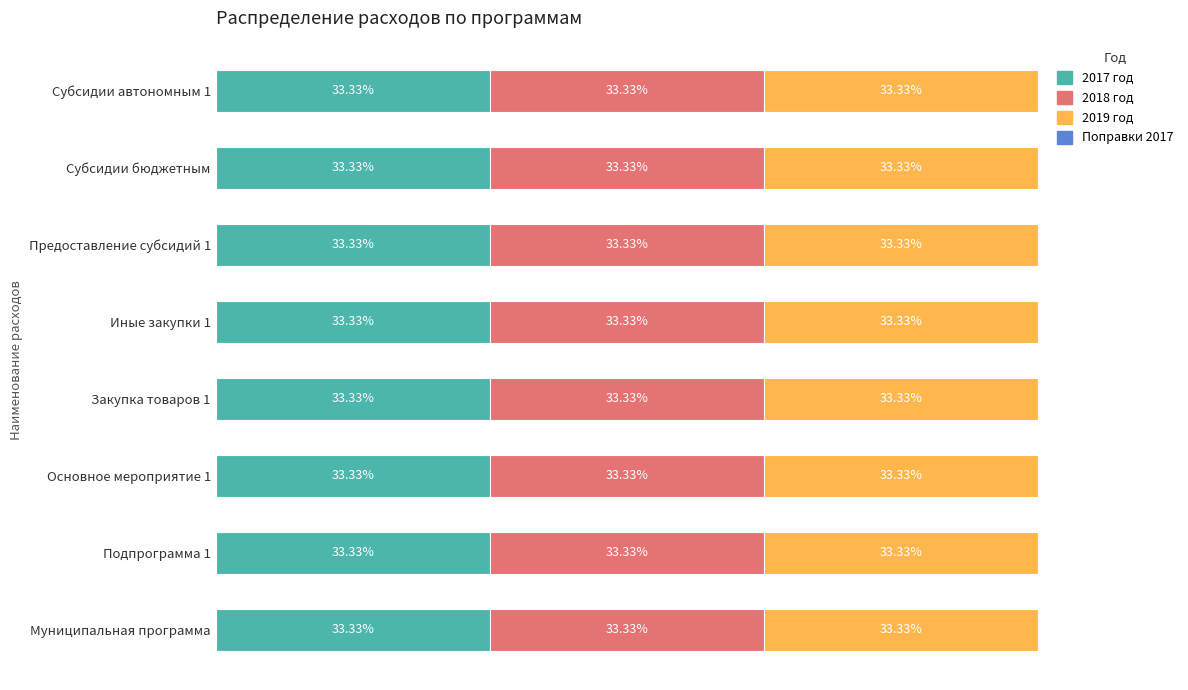

Which series changed the most between Предоставление субсидий 1 and Субсидии автономным 1?

2017 год